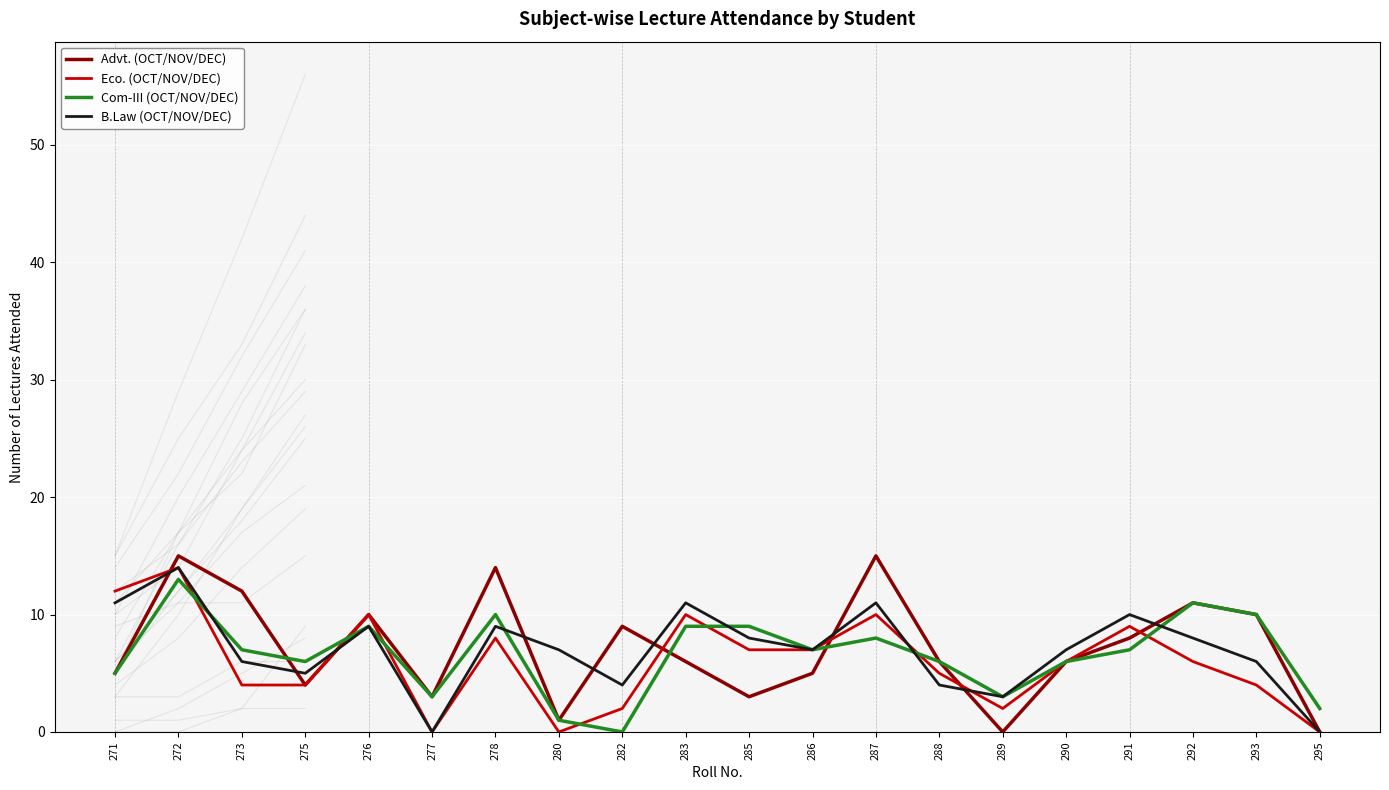

True or false: Advt. (OCT/NOV/DEC) has a value of 6 at 292.

False